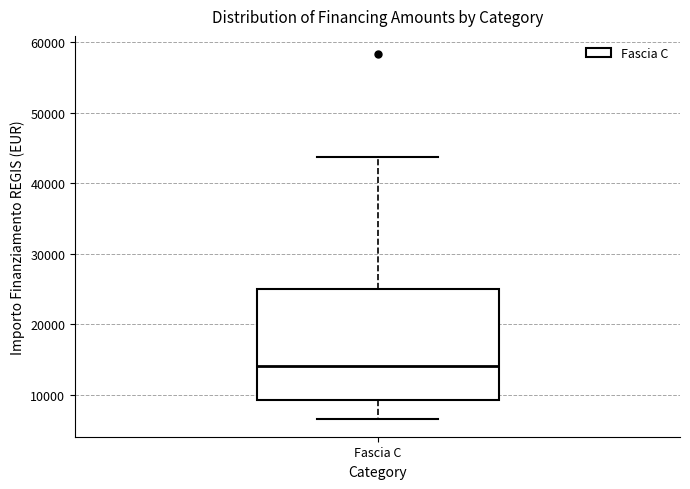

Read this box plot against the y-axis: the position of the median line, the range covered by the box, and the ends of both whiskers. The values are not printed on the chart, so give them approximately, as read against the axis.

median 14000, box 9000 to 25000, whiskers 7000 to 44000